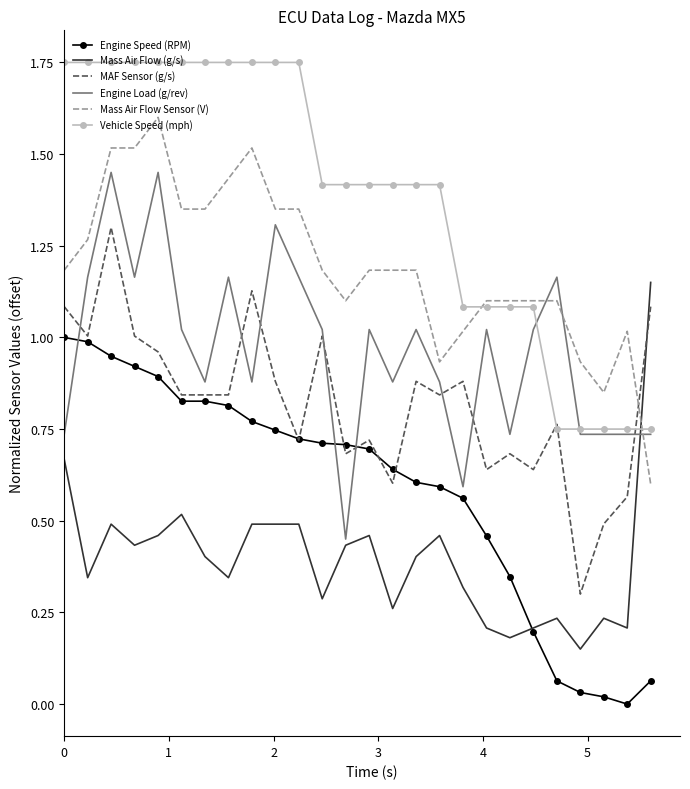

Which series has the largest total across all categories?

Vehicle Speed (mph)